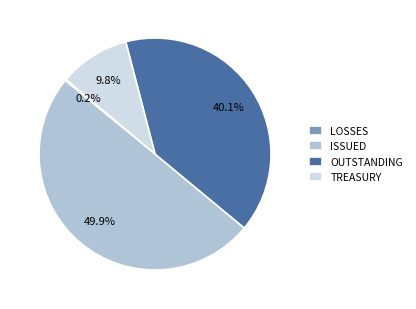

Which slice is the largest?

ISSUED